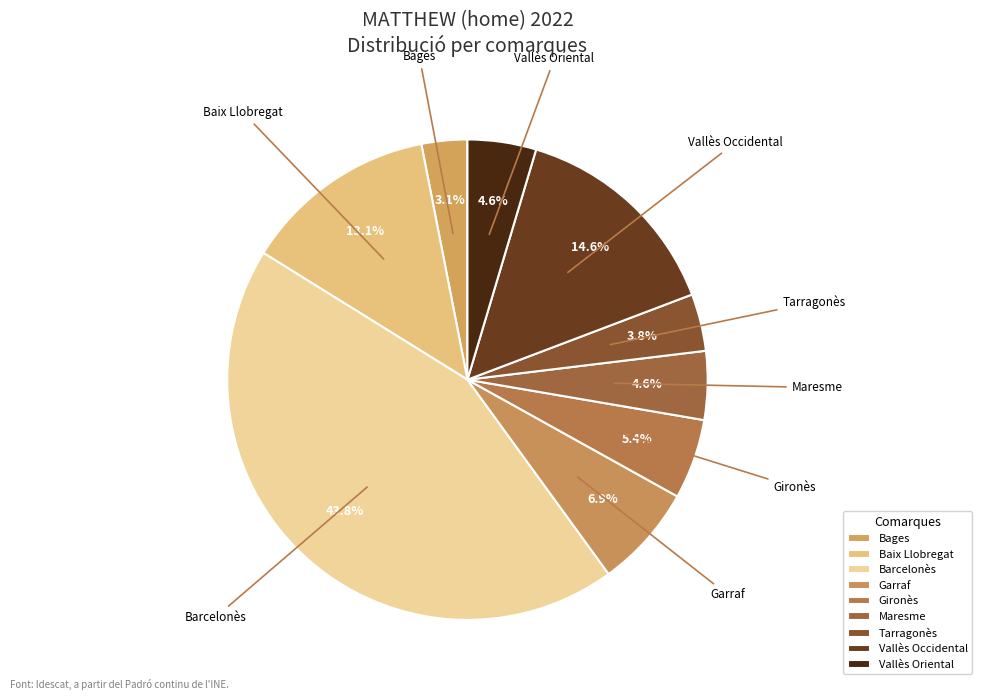

What is the total percentage of Garraf and Vallès Oriental?

11.5%